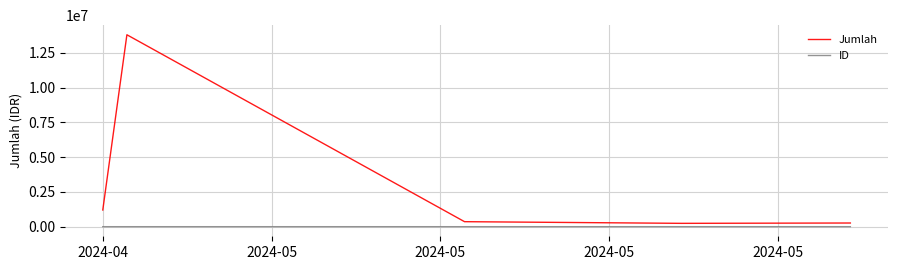

How many values in the Jumlah series are below 360000?

2